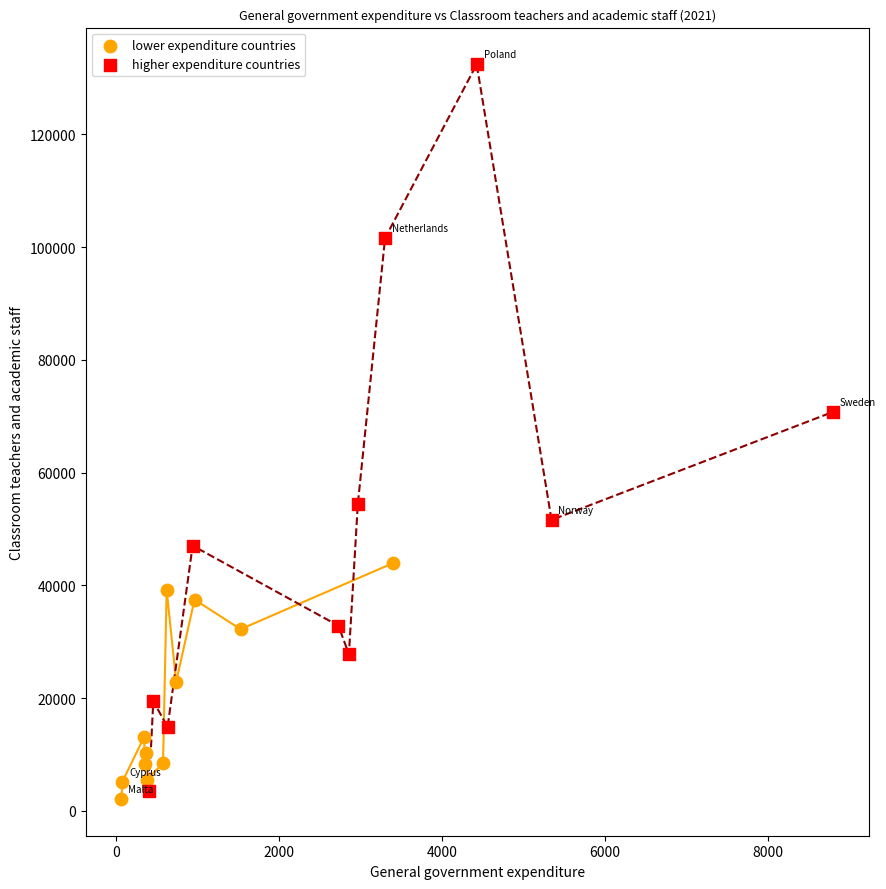

Which series contains the highest Y value?

higher expenditure countries